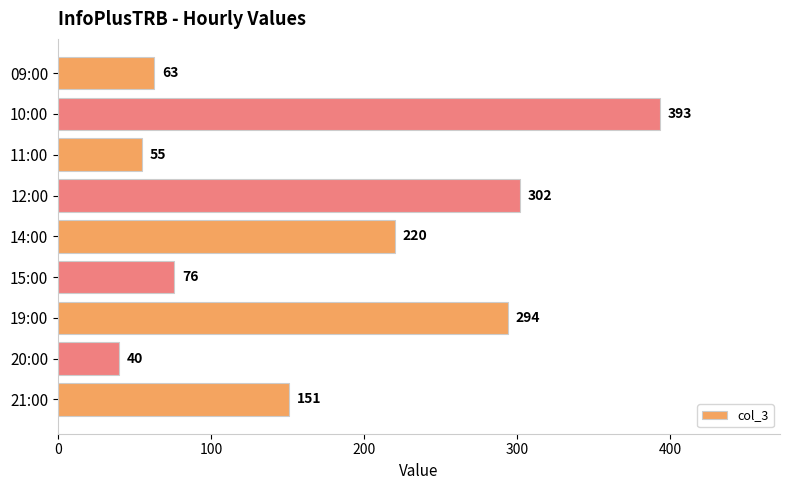

Which category has the highest value across all series?

10:00